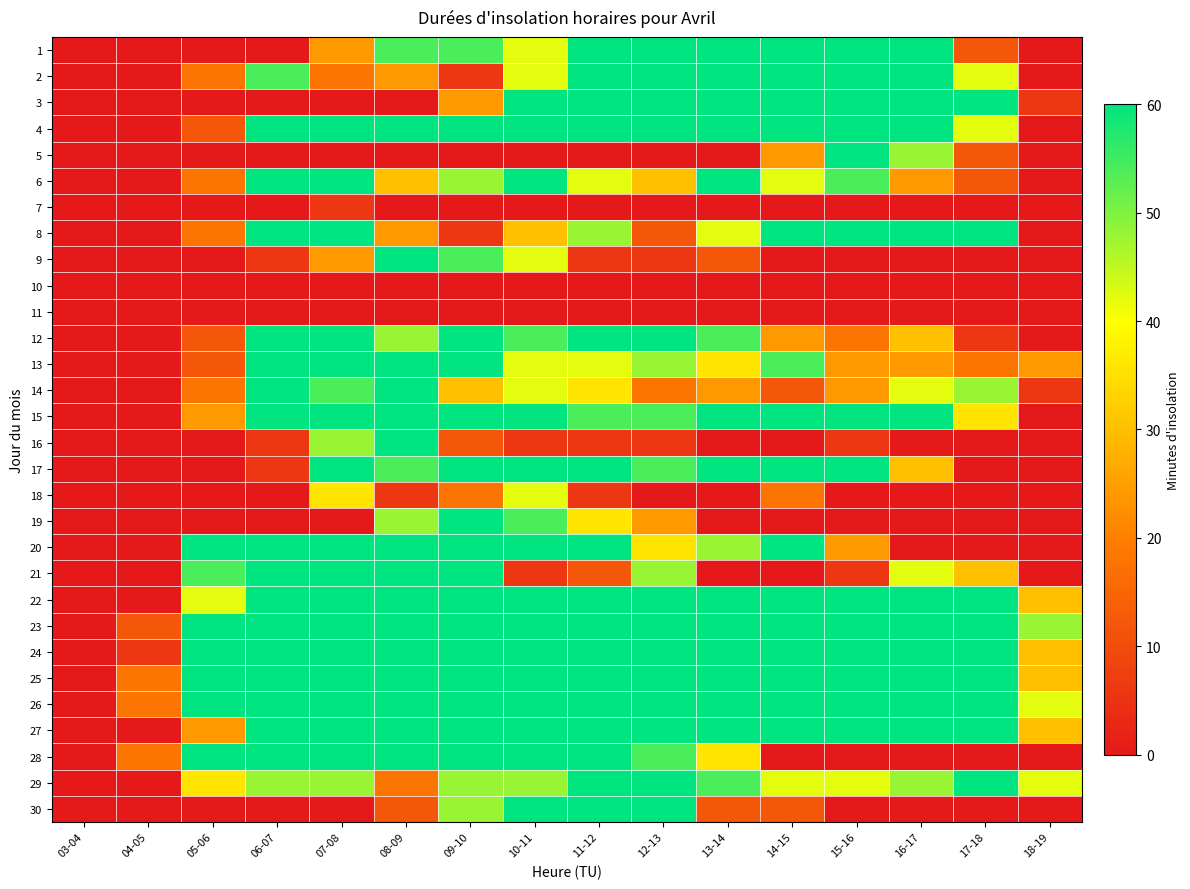

Reading left to right, what are all the values shown in this chart?

1: 03-04=0	04-05=0	05-06=0	06-07=0	07-08=24	08-09=54	09-10=54	10-11=42	11-12=60	12-13=60	13-14=60	14-15=60	15-16=60	16-17=60	17-18=12	18-19=0
2: 03-04=0	04-05=0	05-06=18	06-07=54	07-08=18	08-09=24	09-10=6	10-11=42	11-12=60	12-13=60	13-14=60	14-15=60	15-16=60	16-17=60	17-18=42	18-19=0
3: 03-04=0	04-05=0	05-06=0	06-07=0	07-08=0	08-09=0	09-10=24	10-11=60	11-12=60	12-13=60	13-14=60	14-15=60	15-16=60	16-17=60	17-18=60	18-19=6
4: 03-04=0	04-05=0	05-06=12	06-07=60	07-08=60	08-09=60	09-10=60	10-11=60	11-12=60	12-13=60	13-14=60	14-15=60	15-16=60	16-17=60	17-18=42	18-19=0
5: 03-04=0	04-05=0	05-06=0	06-07=0	07-08=0	08-09=0	09-10=0	10-11=0	11-12=0	12-13=0	13-14=0	14-15=24	15-16=60	16-17=48	17-18=12	18-19=0
6: 03-04=0	04-05=0	05-06=18	06-07=60	07-08=60	08-09=30	09-10=48	10-11=60	11-12=42	12-13=30	13-14=60	14-15=42	15-16=54	16-17=24	17-18=12	18-19=0
7: 03-04=0	04-05=0	05-06=0	06-07=0	07-08=6	08-09=0	09-10=0	10-11=0	11-12=0	12-13=0	13-14=0	14-15=0	15-16=0	16-17=0	17-18=0	18-19=0
8: 03-04=0	04-05=0	05-06=18	06-07=60	07-08=60	08-09=24	09-10=6	10-11=30	11-12=48	12-13=12	13-14=42	14-15=60	15-16=60	16-17=60	17-18=60	18-19=0
9: 03-04=0	04-05=0	05-06=0	06-07=6	07-08=24	08-09=60	09-10=54	10-11=42	11-12=6	12-13=6	13-14=12	14-15=0	15-16=0	16-17=0	17-18=0	18-19=0
10: 03-04=0	04-05=0	05-06=0	06-07=0	07-08=0	08-09=0	09-10=0	10-11=0	11-12=0	12-13=0	13-14=0	14-15=0	15-16=0	16-17=0	17-18=0	18-19=0
11: 03-04=0	04-05=0	05-06=0	06-07=0	07-08=0	08-09=0	09-10=0	10-11=0	11-12=0	12-13=0	13-14=0	14-15=0	15-16=0	16-17=0	17-18=0	18-19=0
12: 03-04=0	04-05=0	05-06=12	06-07=60	07-08=60	08-09=48	09-10=60	10-11=54	11-12=60	12-13=60	13-14=54	14-15=24	15-16=18	16-17=30	17-18=6	18-19=0
13: 03-04=0	04-05=0	05-06=12	06-07=60	07-08=60	08-09=60	09-10=60	10-11=42	11-12=42	12-13=48	13-14=36	14-15=54	15-16=24	16-17=24	17-18=18	18-19=24
14: 03-04=0	04-05=0	05-06=18	06-07=60	07-08=54	08-09=60	09-10=30	10-11=42	11-12=36	12-13=18	13-14=24	14-15=12	15-16=24	16-17=42	17-18=48	18-19=6
15: 03-04=0	04-05=0	05-06=24	06-07=60	07-08=60	08-09=60	09-10=60	10-11=60	11-12=54	12-13=54	13-14=60	14-15=60	15-16=60	16-17=60	17-18=36	18-19=0
16: 03-04=0	04-05=0	05-06=0	06-07=6	07-08=48	08-09=60	09-10=12	10-11=6	11-12=6	12-13=6	13-14=0	14-15=0	15-16=6	16-17=0	17-18=0	18-19=0
17: 03-04=0	04-05=0	05-06=0	06-07=6	07-08=60	08-09=54	09-10=60	10-11=60	11-12=60	12-13=54	13-14=60	14-15=60	15-16=60	16-17=30	17-18=0	18-19=0
18: 03-04=0	04-05=0	05-06=0	06-07=0	07-08=36	08-09=6	09-10=18	10-11=42	11-12=6	12-13=0	13-14=0	14-15=18	15-16=0	16-17=0	17-18=0	18-19=0
19: 03-04=0	04-05=0	05-06=0	06-07=0	07-08=0	08-09=48	09-10=60	10-11=54	11-12=36	12-13=24	13-14=0	14-15=0	15-16=0	16-17=0	17-18=0	18-19=0
20: 03-04=0	04-05=0	05-06=60	06-07=60	07-08=60	08-09=60	09-10=60	10-11=60	11-12=60	12-13=36	13-14=48	14-15=60	15-16=24	16-17=0	17-18=0	18-19=0
21: 03-04=0	04-05=0	05-06=54	06-07=60	07-08=60	08-09=60	09-10=60	10-11=6	11-12=12	12-13=48	13-14=0	14-15=0	15-16=6	16-17=42	17-18=30	18-19=0
22: 03-04=0	04-05=0	05-06=42	06-07=60	07-08=60	08-09=60	09-10=60	10-11=60	11-12=60	12-13=60	13-14=60	14-15=60	15-16=60	16-17=60	17-18=60	18-19=30
23: 03-04=0	04-05=12	05-06=60	06-07=60	07-08=60	08-09=60	09-10=60	10-11=60	11-12=60	12-13=60	13-14=60	14-15=60	15-16=60	16-17=60	17-18=60	18-19=48
24: 03-04=0	04-05=6	05-06=60	06-07=60	07-08=60	08-09=60	09-10=60	10-11=60	11-12=60	12-13=60	13-14=60	14-15=60	15-16=60	16-17=60	17-18=60	18-19=30
25: 03-04=0	04-05=18	05-06=60	06-07=60	07-08=60	08-09=60	09-10=60	10-11=60	11-12=60	12-13=60	13-14=60	14-15=60	15-16=60	16-17=60	17-18=60	18-19=30
26: 03-04=0	04-05=18	05-06=60	06-07=60	07-08=60	08-09=60	09-10=60	10-11=60	11-12=60	12-13=60	13-14=60	14-15=60	15-16=60	16-17=60	17-18=60	18-19=42
27: 03-04=0	04-05=0	05-06=24	06-07=60	07-08=60	08-09=60	09-10=60	10-11=60	11-12=60	12-13=60	13-14=60	14-15=60	15-16=60	16-17=60	17-18=60	18-19=30
28: 03-04=0	04-05=18	05-06=60	06-07=60	07-08=60	08-09=60	09-10=60	10-11=60	11-12=60	12-13=54	13-14=36	14-15=0	15-16=0	16-17=0	17-18=0	18-19=0
29: 03-04=0	04-05=0	05-06=36	06-07=48	07-08=48	08-09=18	09-10=48	10-11=48	11-12=60	12-13=60	13-14=54	14-15=42	15-16=42	16-17=48	17-18=60	18-19=42
30: 03-04=0	04-05=0	05-06=0	06-07=0	07-08=0	08-09=12	09-10=48	10-11=60	11-12=60	12-13=60	13-14=12	14-15=12	15-16=0	16-17=0	17-18=0	18-19=0